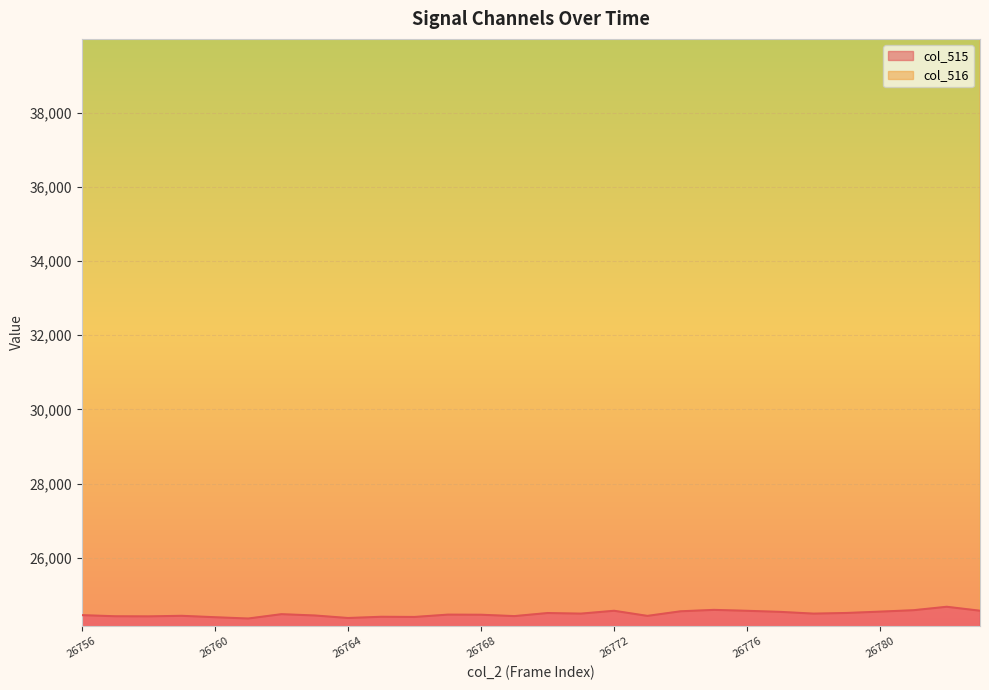

Where is the first local maximum?

26759